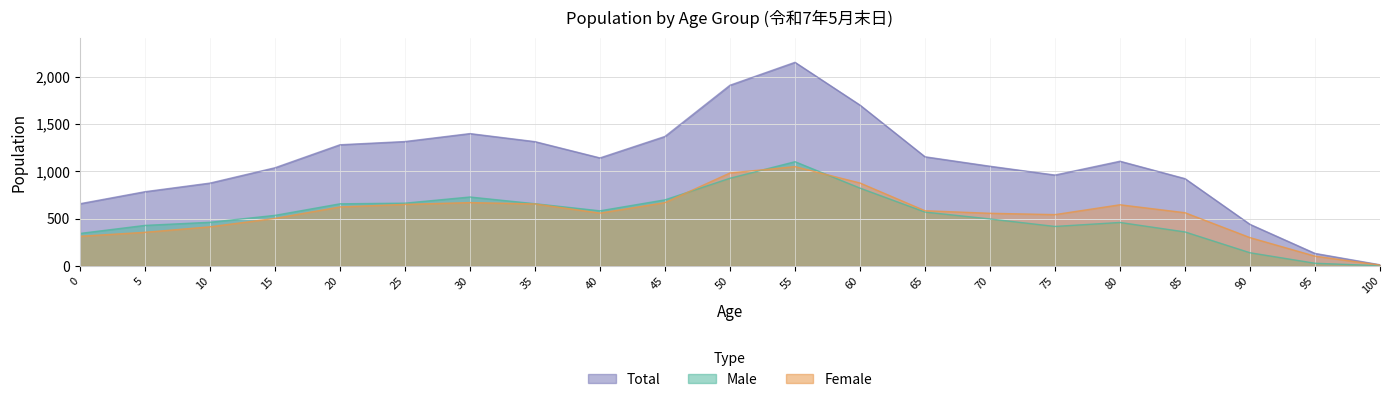

What is the average value of the Female series?

554